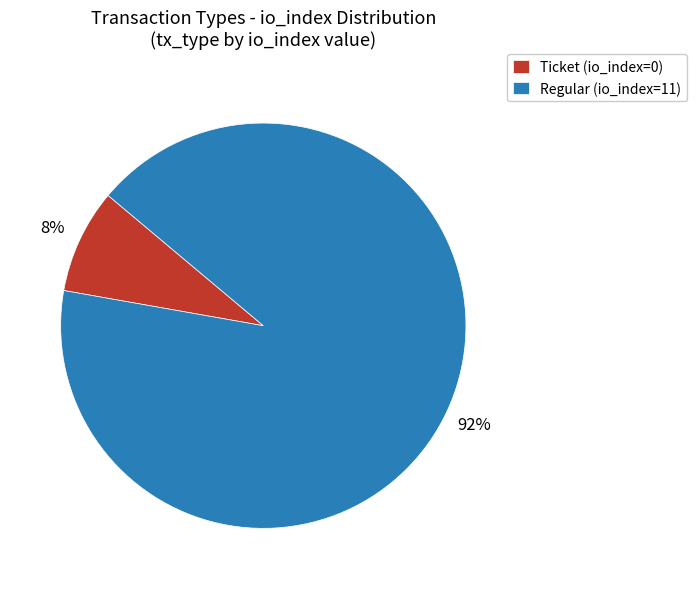

Is it true that Ticket is 14% of the pie?

False